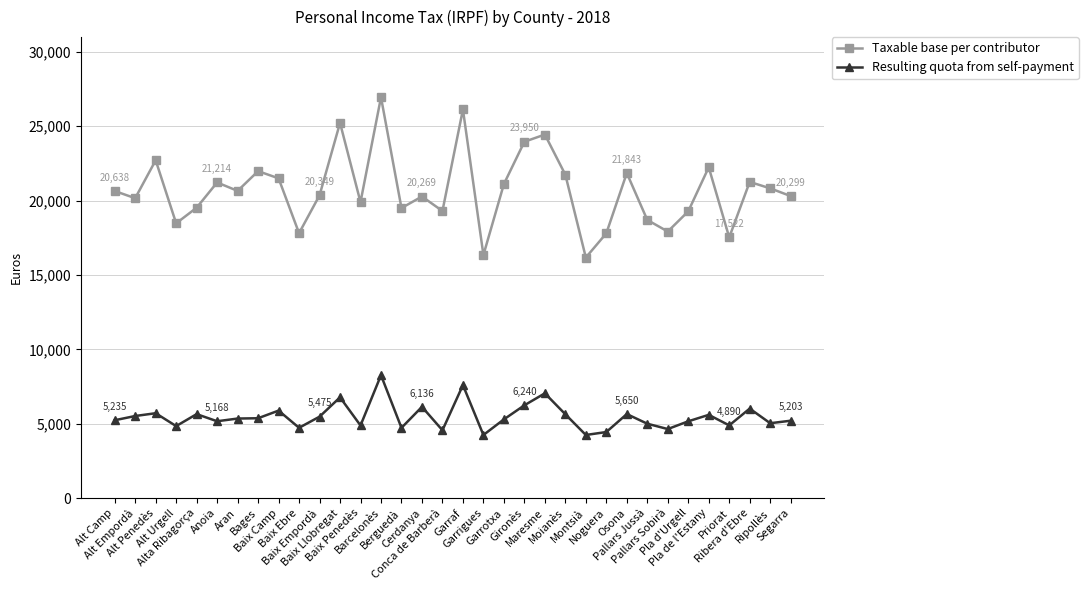

In Resulting quota from self-payment, how many points are higher than both neighbors (excluding endpoints)?

11